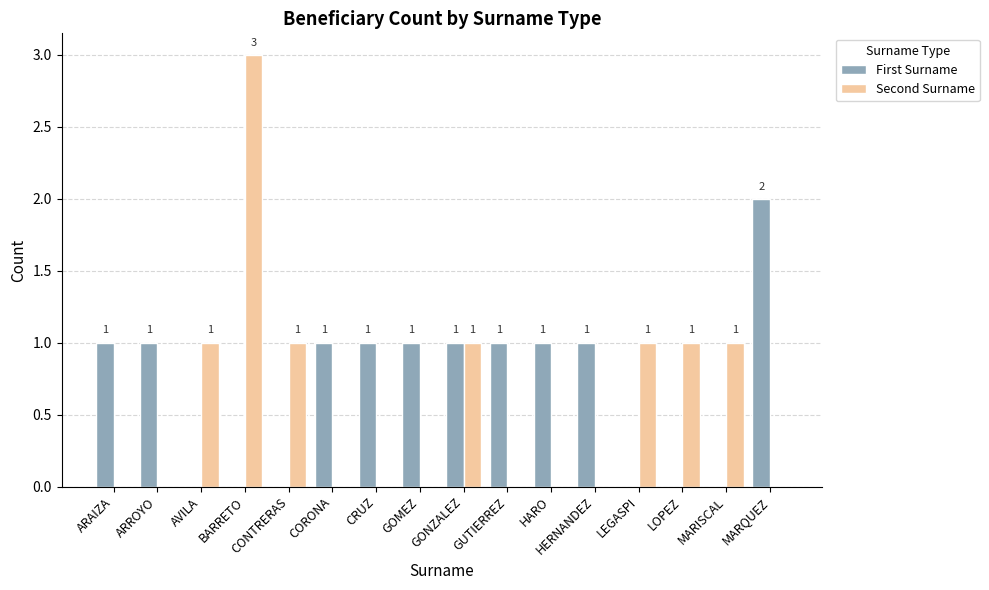

True or false: First Surname has a value of 1 at HARO.

True